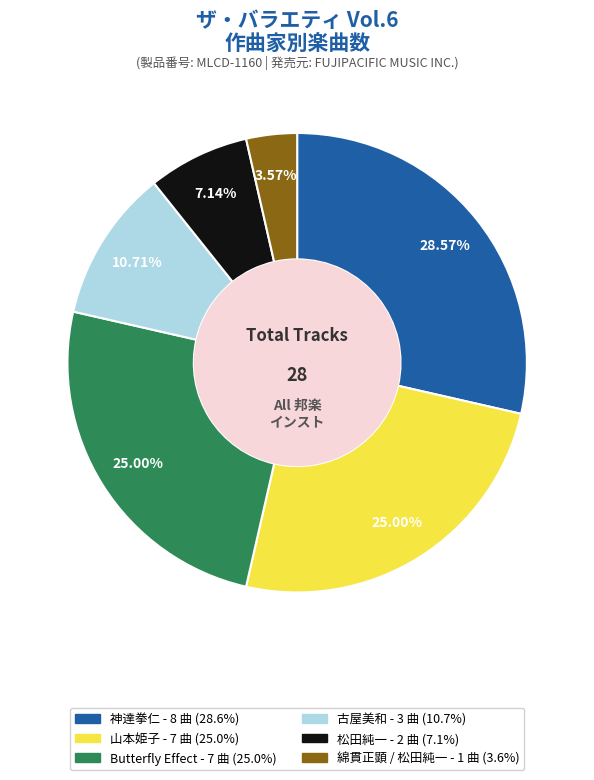

Does 神達拳仁 account for over 50% of the chart?

No